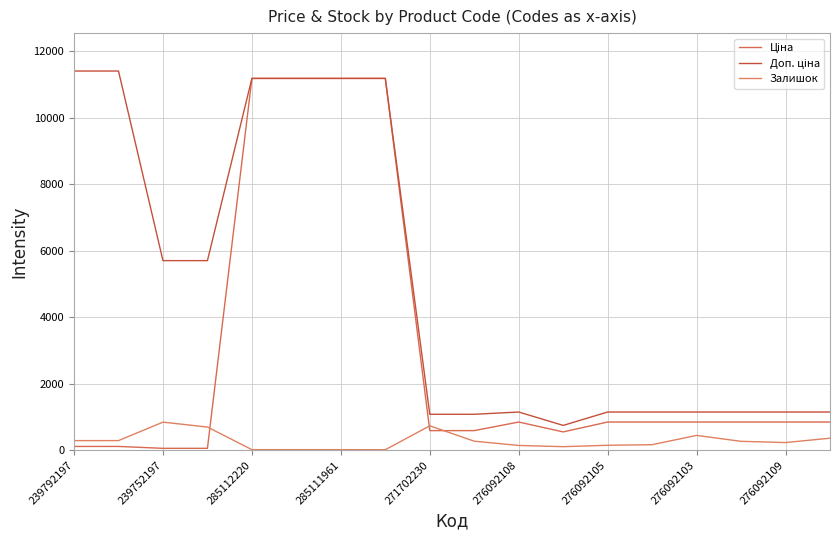

Does the chart have visible grid lines?

Yes